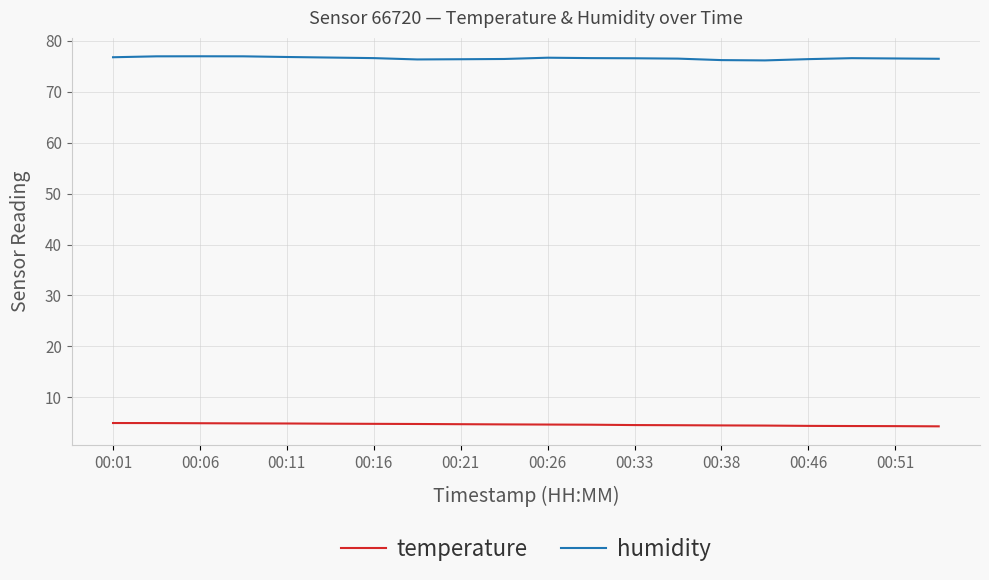

Which series has the largest total across all categories?

humidity